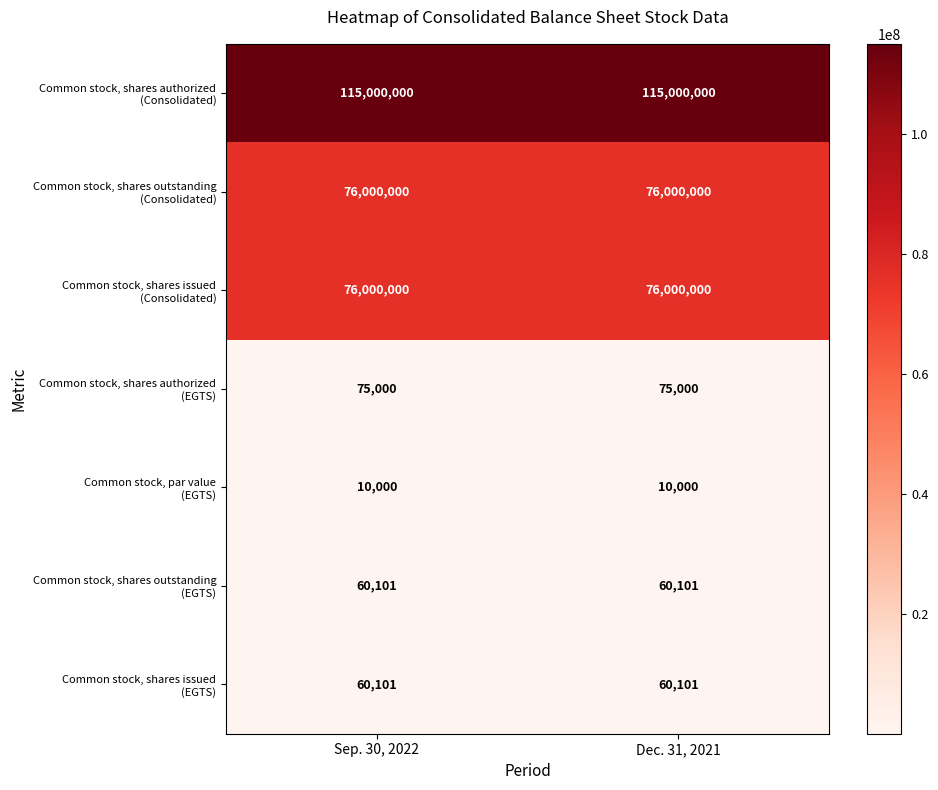

What is the greatest value displayed?

115000000